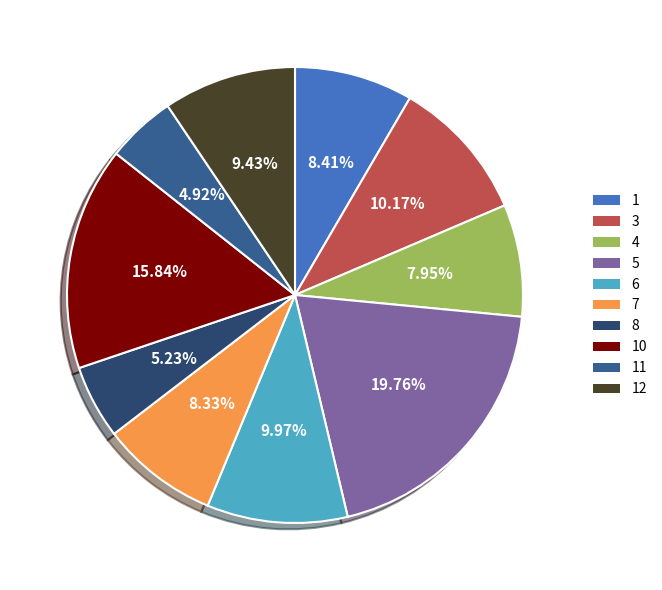

To the nearest percent, what percentage of the pie is 12?

9%